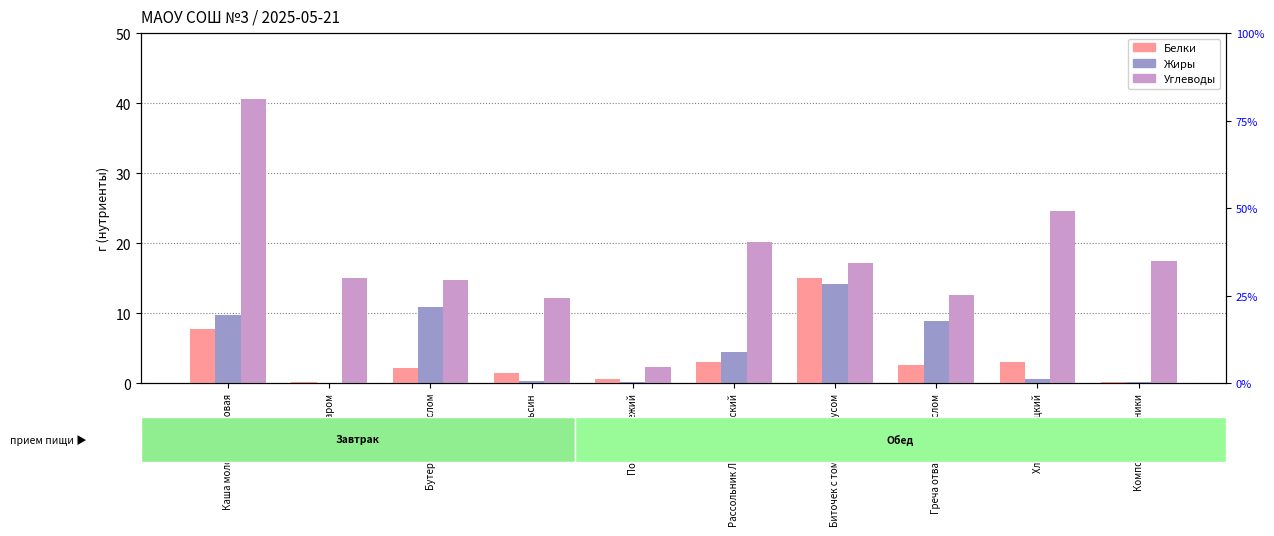

Which category has the lowest value in the Белки series?

Чай с сахаром